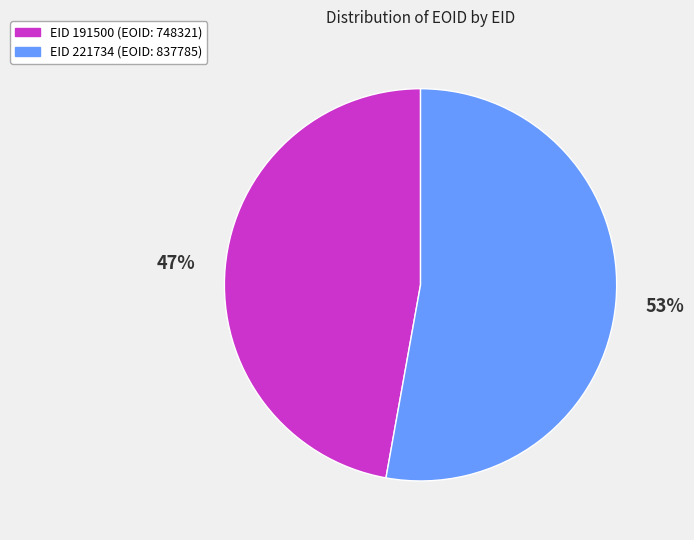

Count the number of slices in the pie.

2